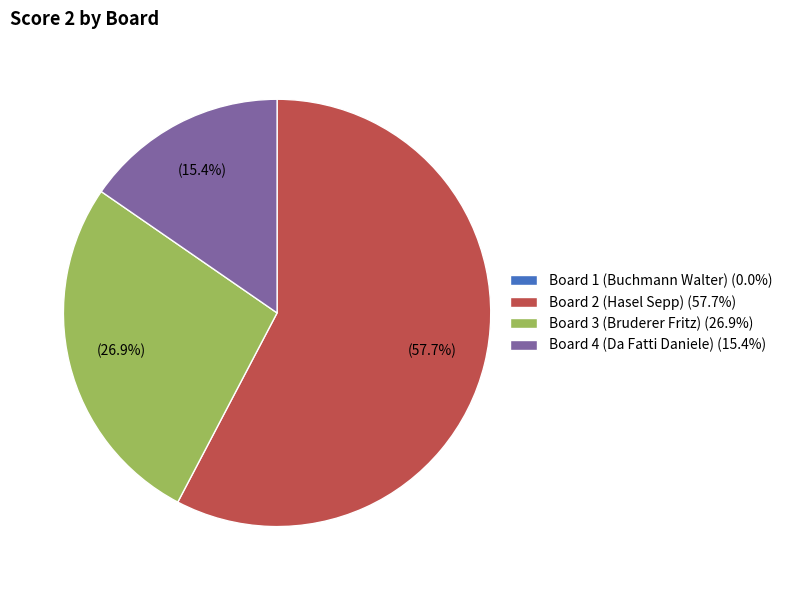

Do Board 3 (Bruderer Fritz) (26.9%) and Board 4 (Da Fatti Daniele) (15.4%) together represent more than half of the pie?

No